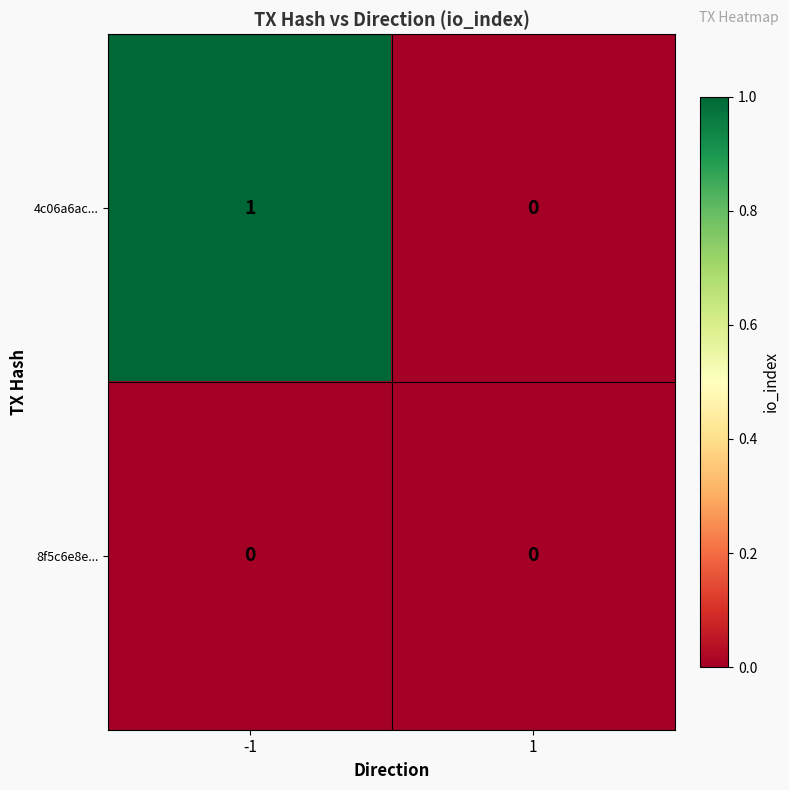

The 4c06a6ac... series shows 0 at -1. True or false?

False